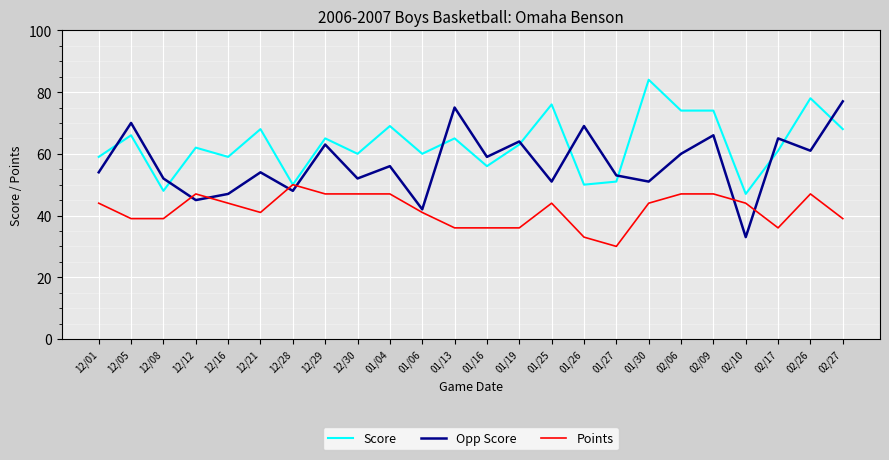

What are all the series names shown in the legend?

Score, Opp Score, Points